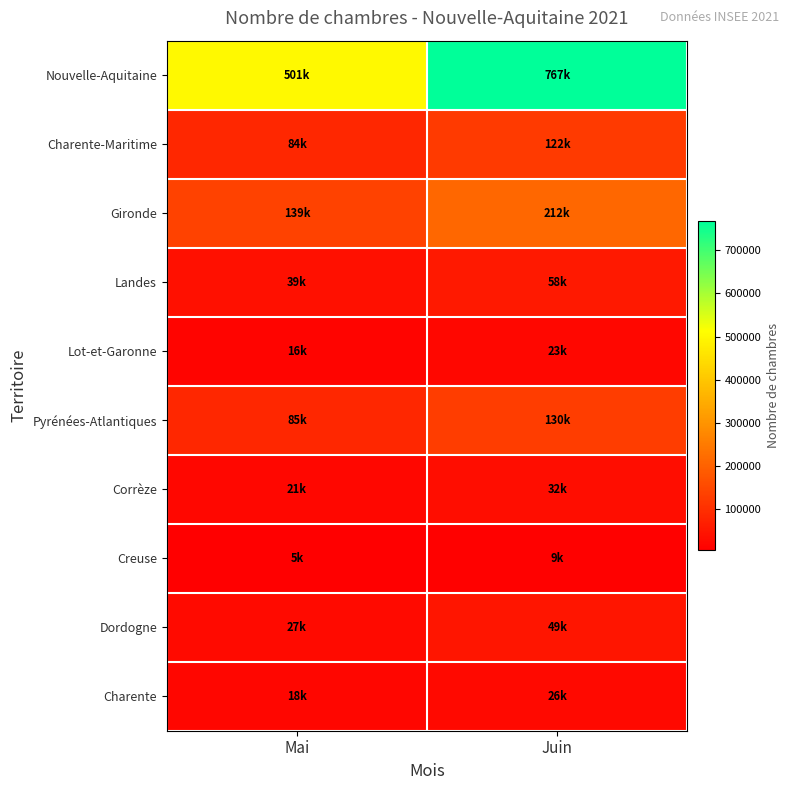

Reading right to left, list all the values displayed in this chart.

Nouvelle-Aquitaine: Juin=767249.9	Mai=500851.7
Charente-Maritime: Juin=121644.6	Mai=84201.2
Gironde: Juin=212378.7	Mai=139038.2
Landes: Juin=57767.6	Mai=38903.9
Lot-et-Garonne: Juin=22594.1	Mai=16364.9
Pyrénées-Atlantiques: Juin=130343.4	Mai=85443.4
Corrèze: Juin=32199.7	Mai=21135.2
Creuse: Juin=8501.5	Mai=5379.6
Dordogne: Juin=48787.3	Mai=26988.9
Charente: Juin=25919.0	Mai=18346.3